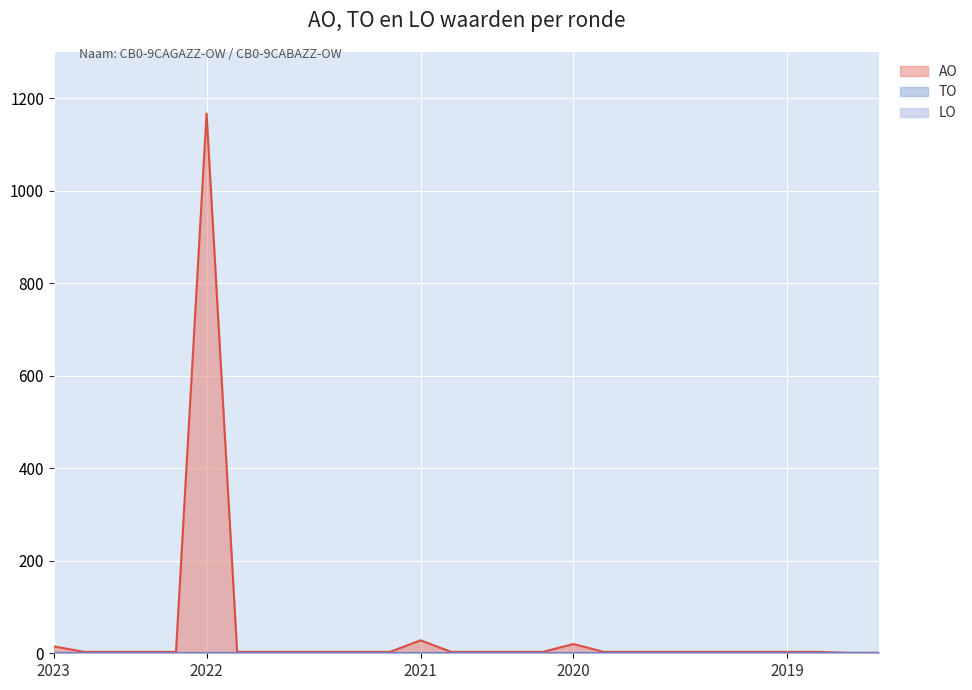

True or false: TO and LO cross at least once.

False